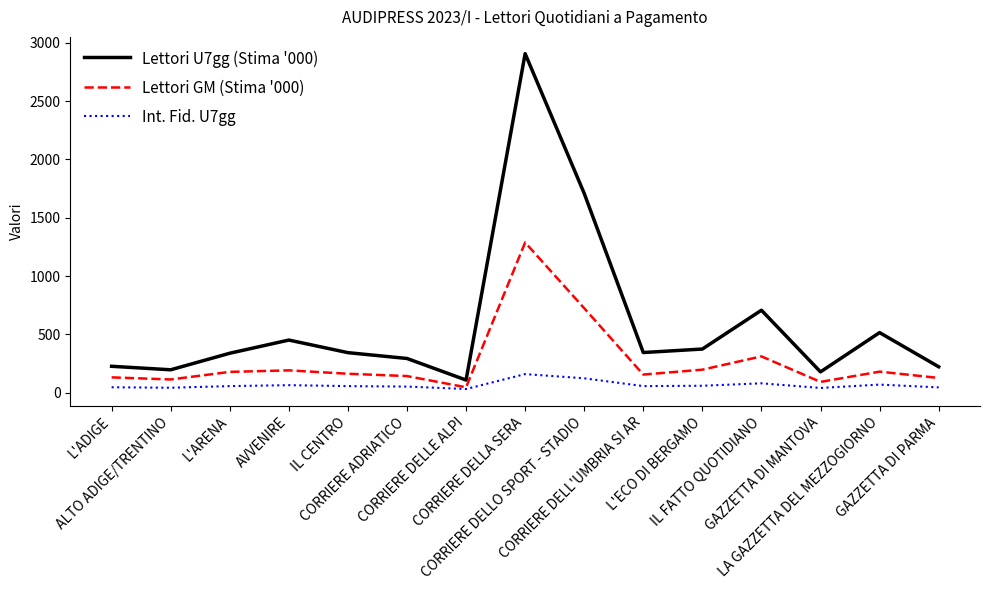

True or false: Int. Fid. U7gg and Lettori U7gg (Stima '000) cross at least once.

False